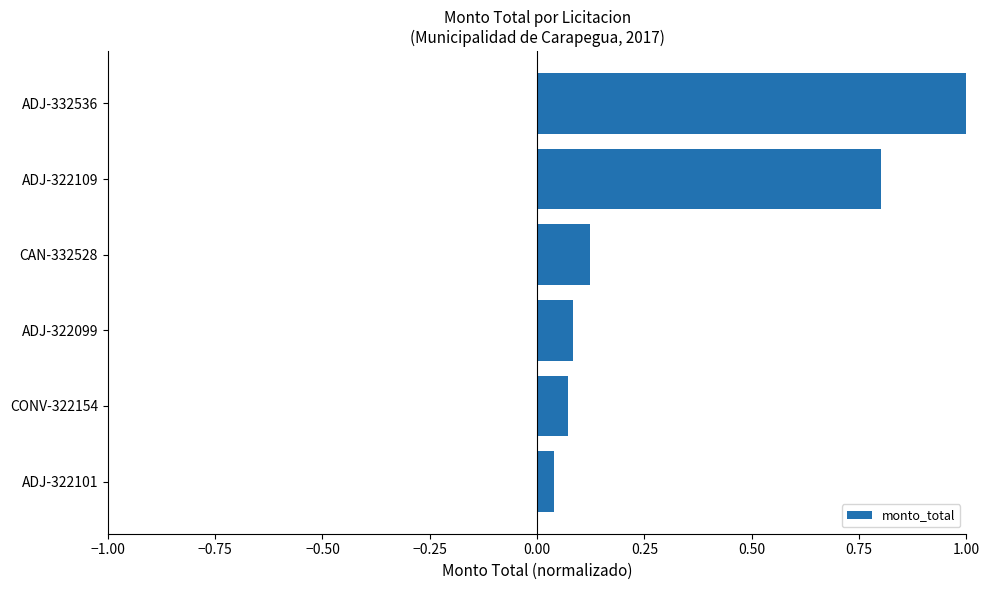

What is the difference between the maximum and minimum values?

1.0